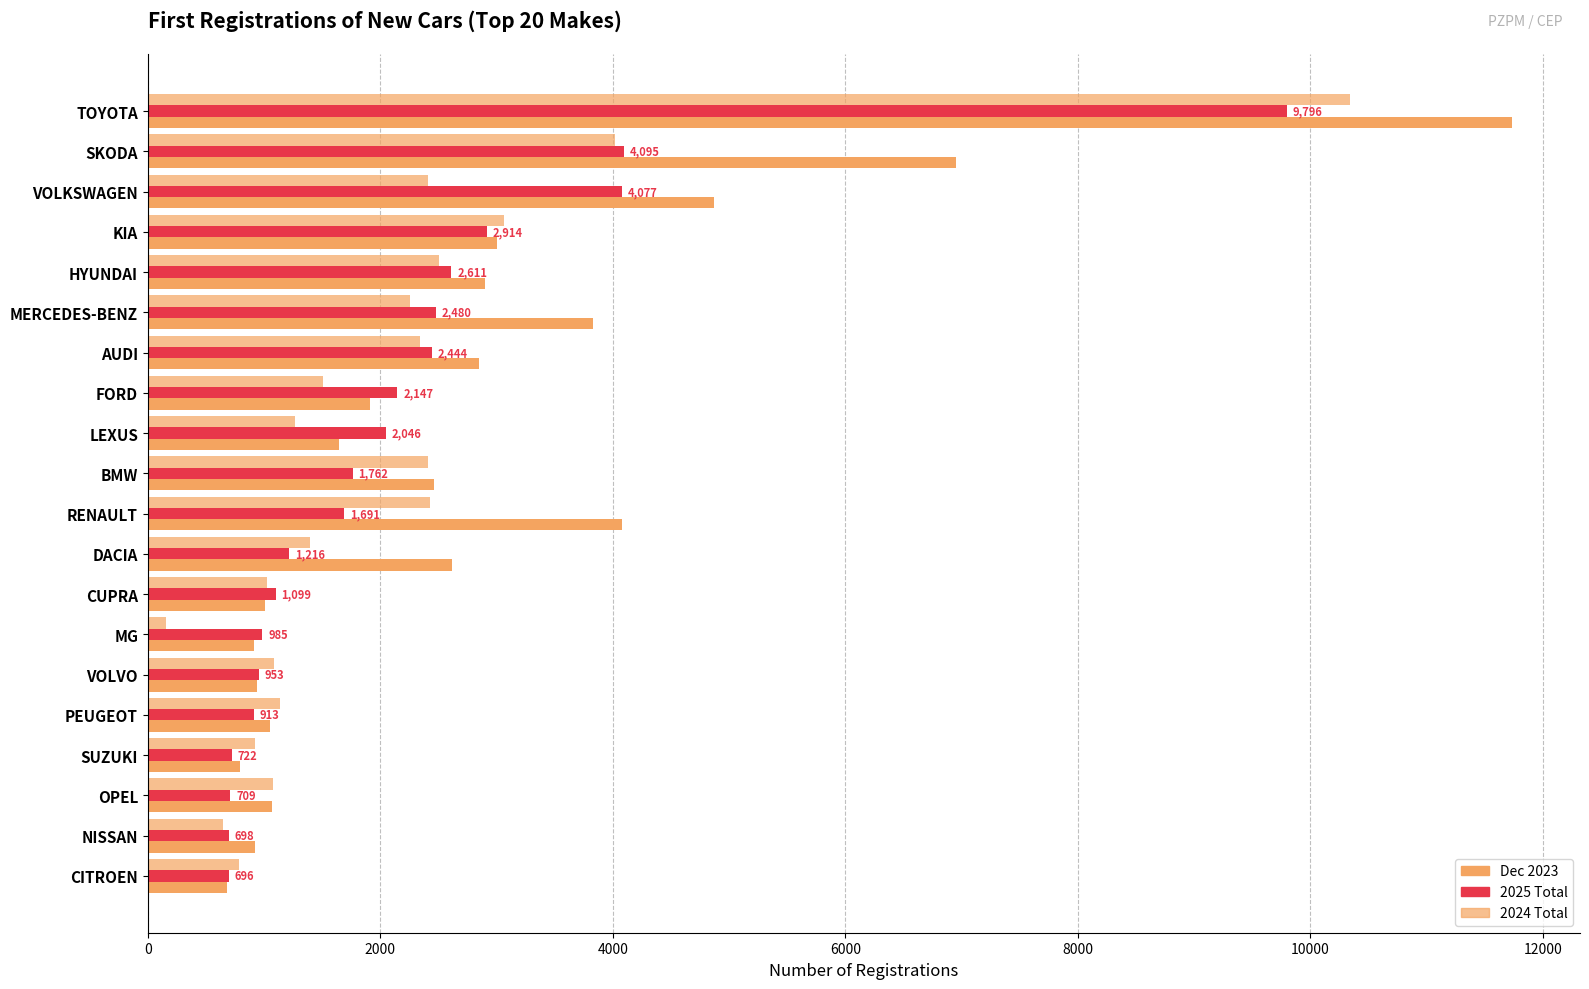

How many data points in 2025 Total are less than 1762?

10